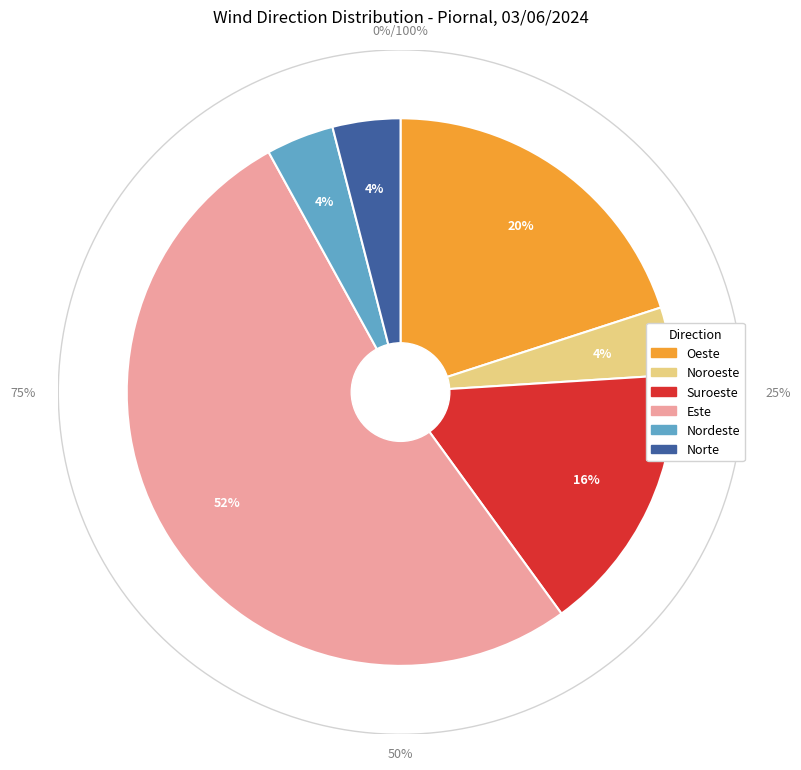

How many segments does this pie chart have?

6